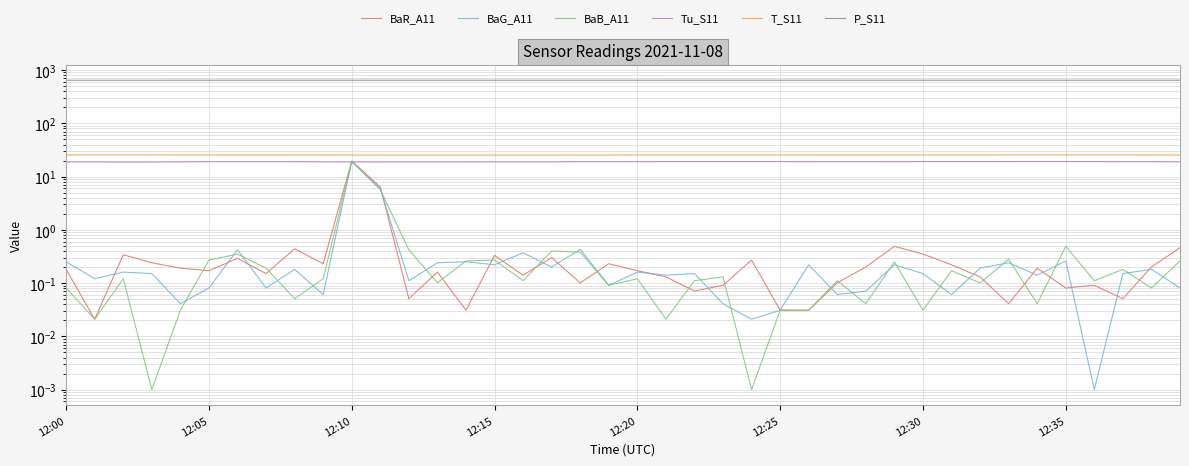

At which category is the sum across all series the highest?

12:10